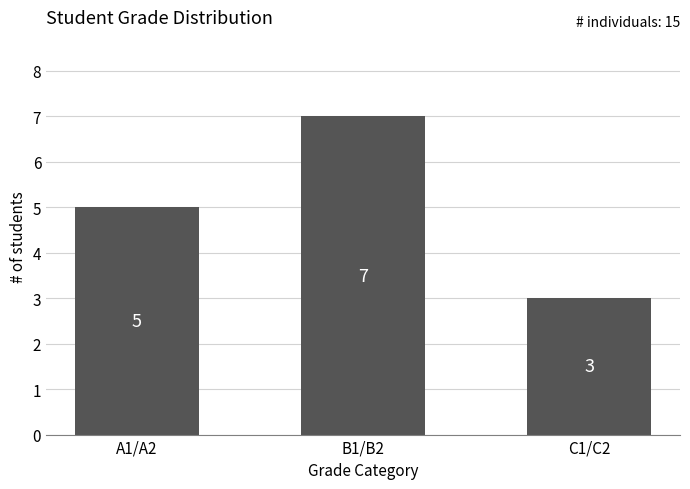

What is the difference between the maximum and minimum values?

4